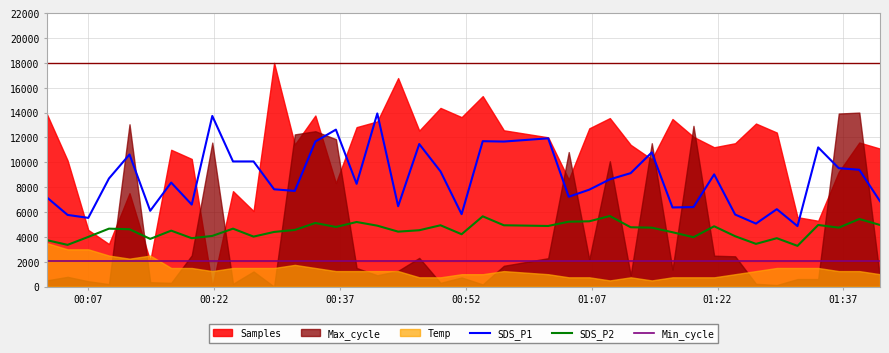

How many lines are shown in the chart?

3